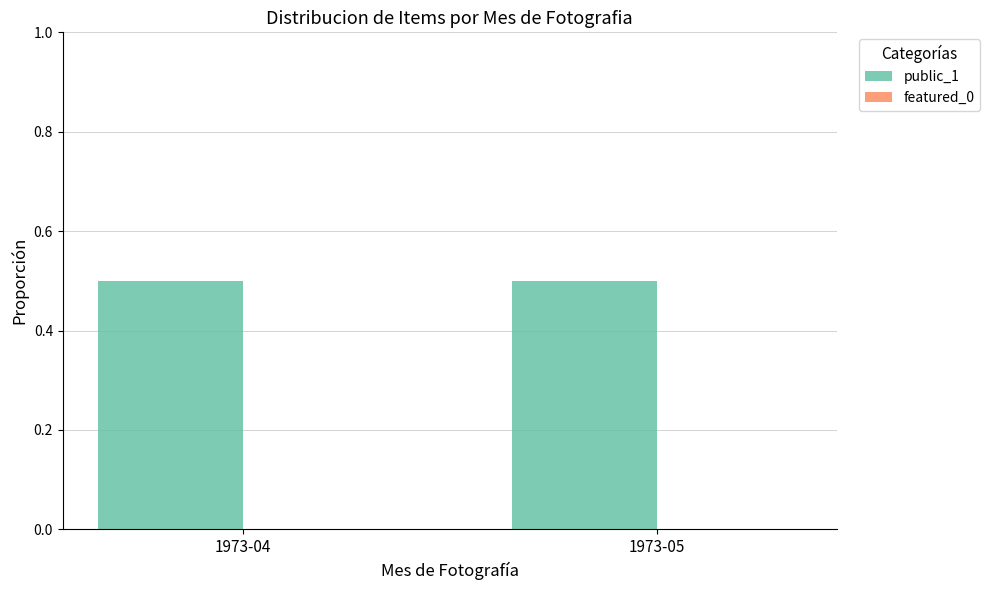

Which series changed the most between 1973-04 and 1973-05?

public_1